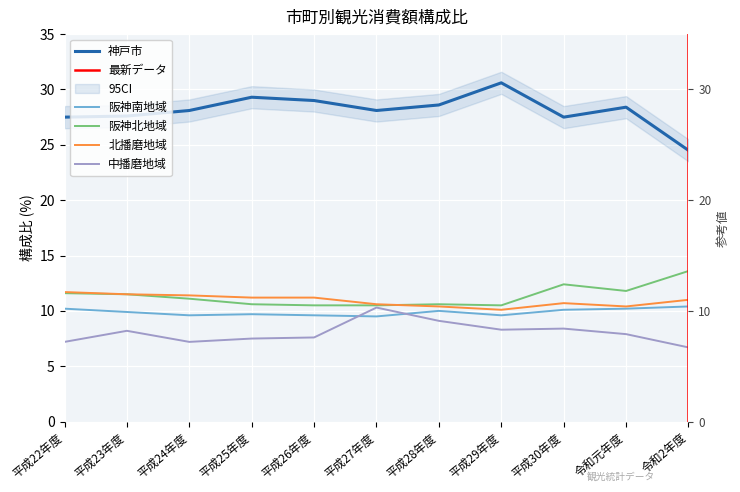

How many series are shown in this chart?

5